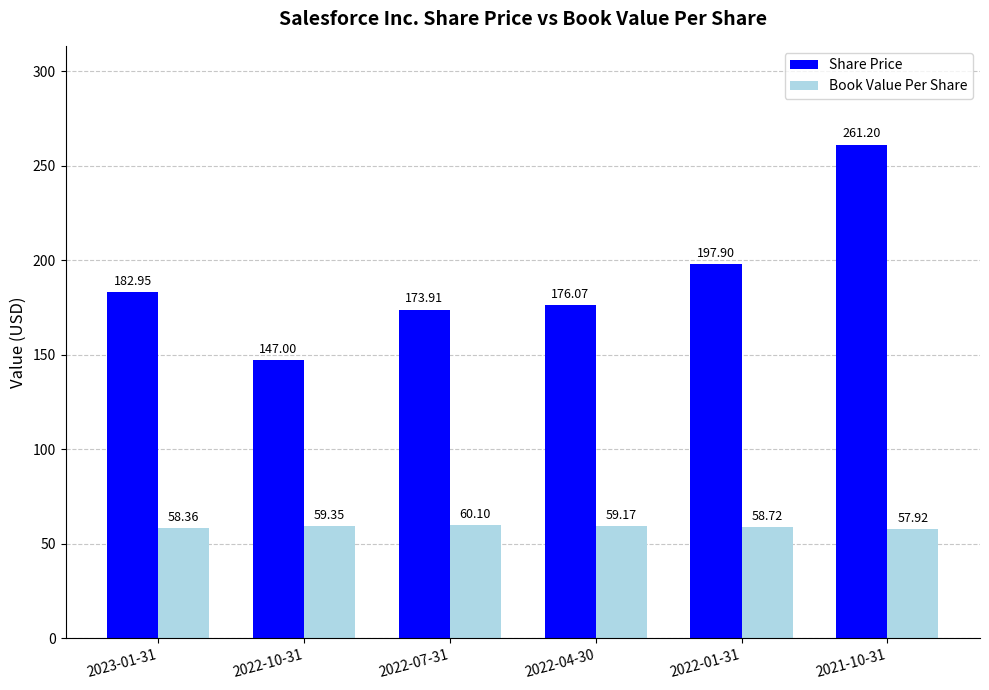

What is the greatest value displayed?

261.2